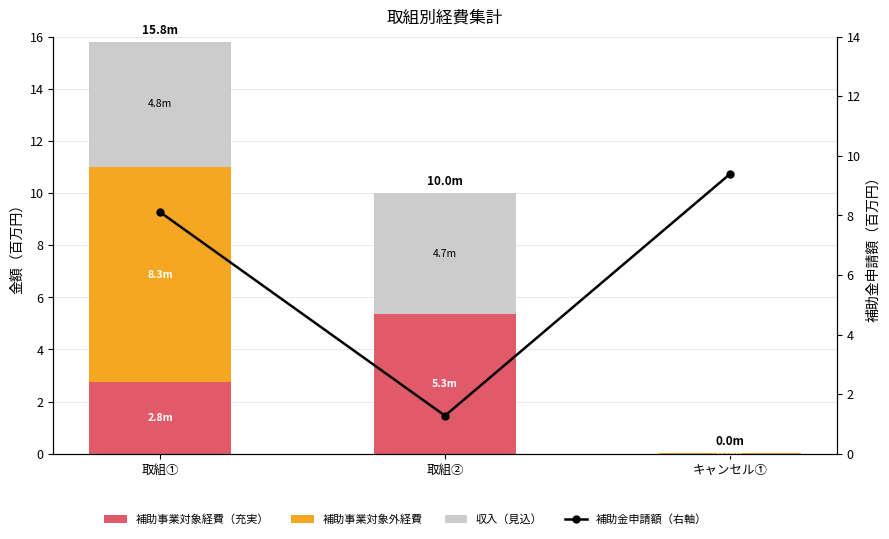

What is the label of the 1st bar from the left?

取組①